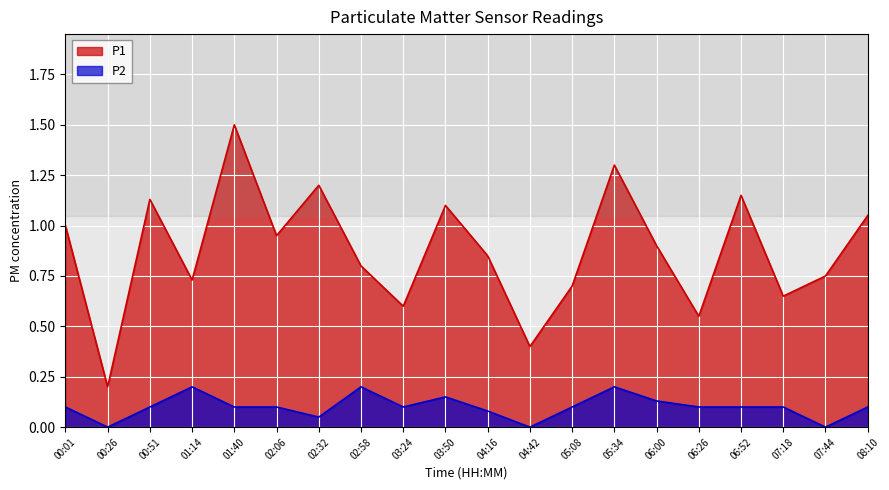

How many lines are shown in the chart?

2